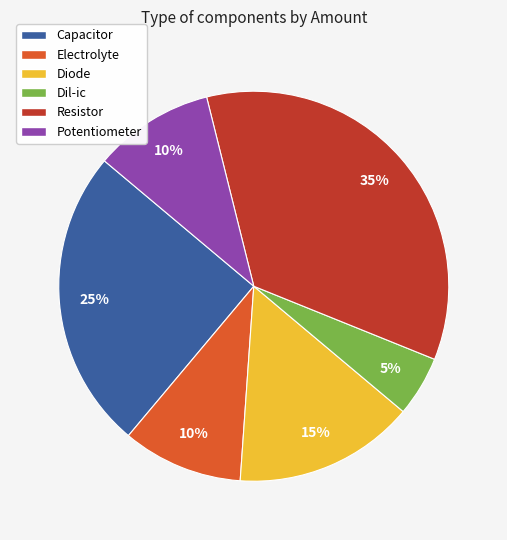

What is the ratio of the value at Capacitor to the value at Electrolyte?

2.5